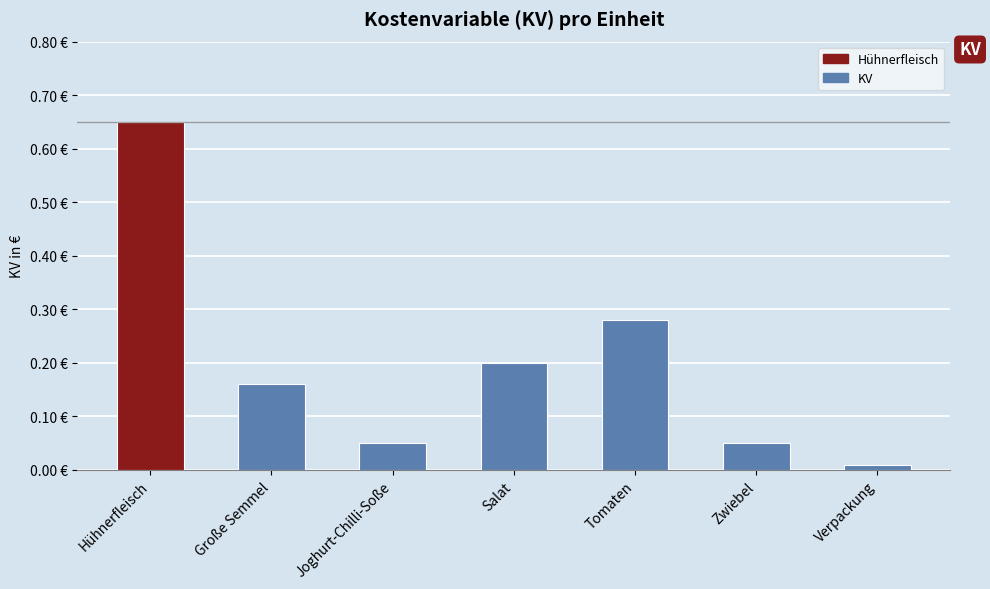

Does the chart contain any negative values?

No